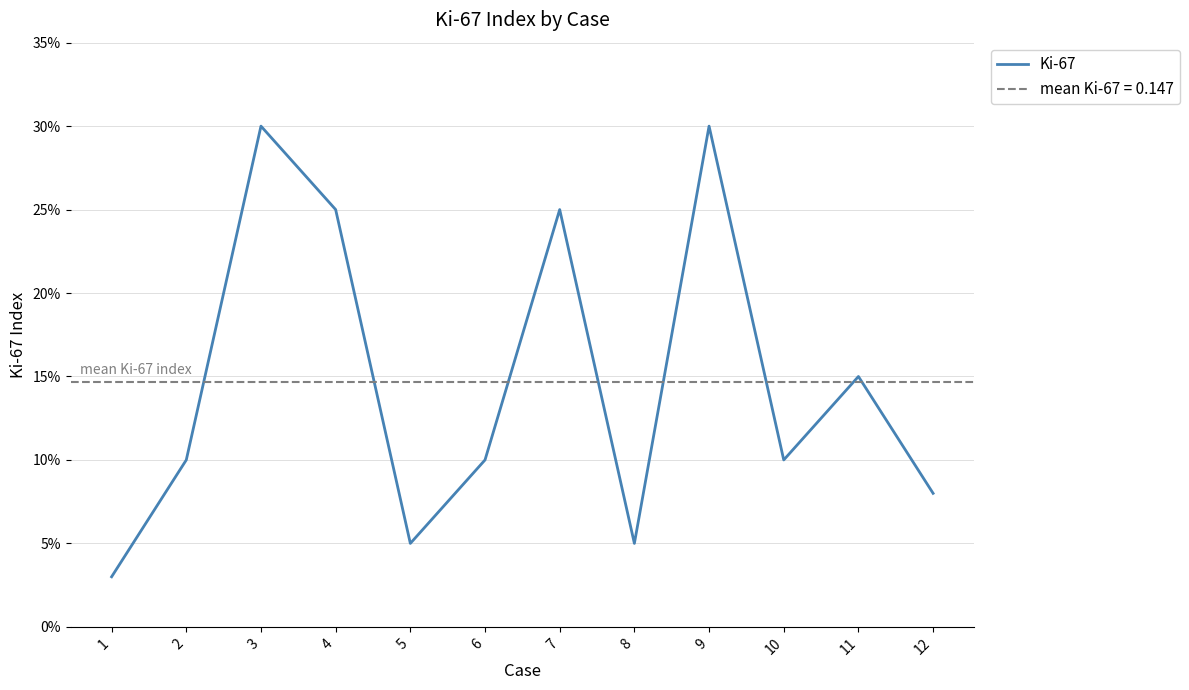

How many points are higher than both their immediate neighbors (excluding endpoints)?

4